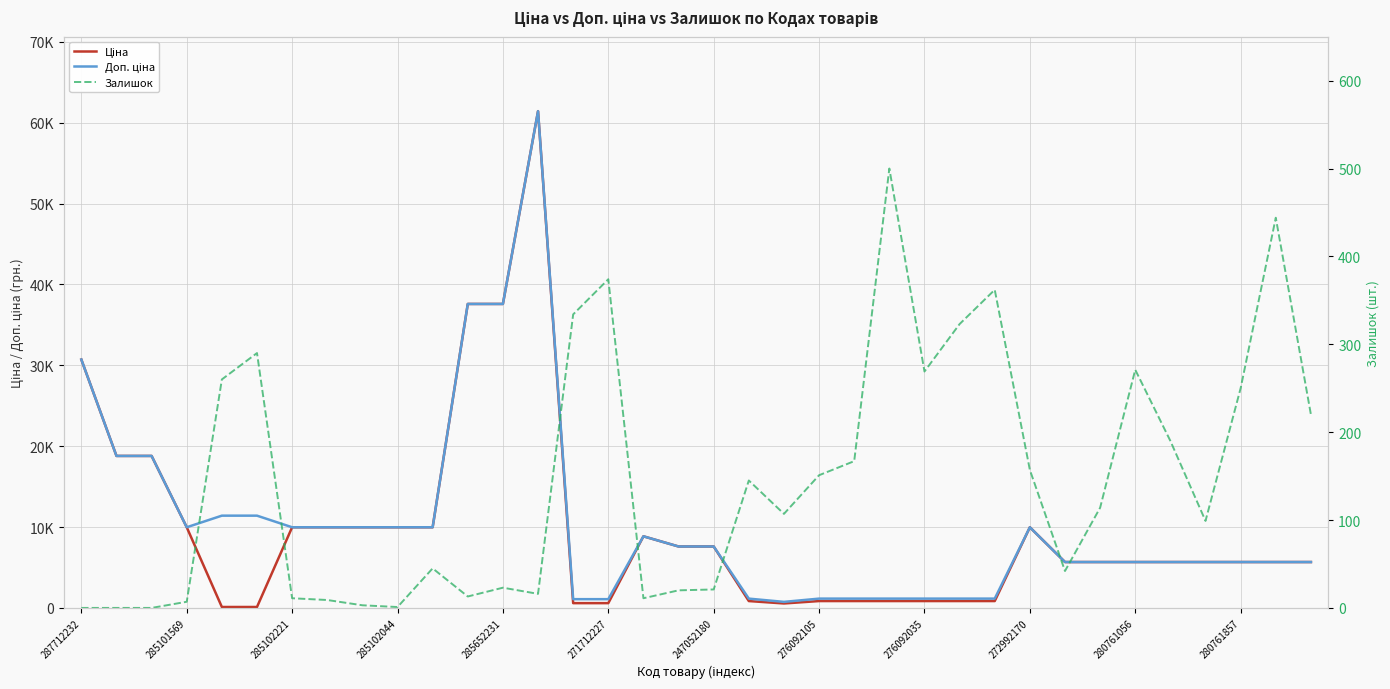

Rank the series at 280761857 from highest to lowest value.

Ціна, Доп. ціна, Залишок